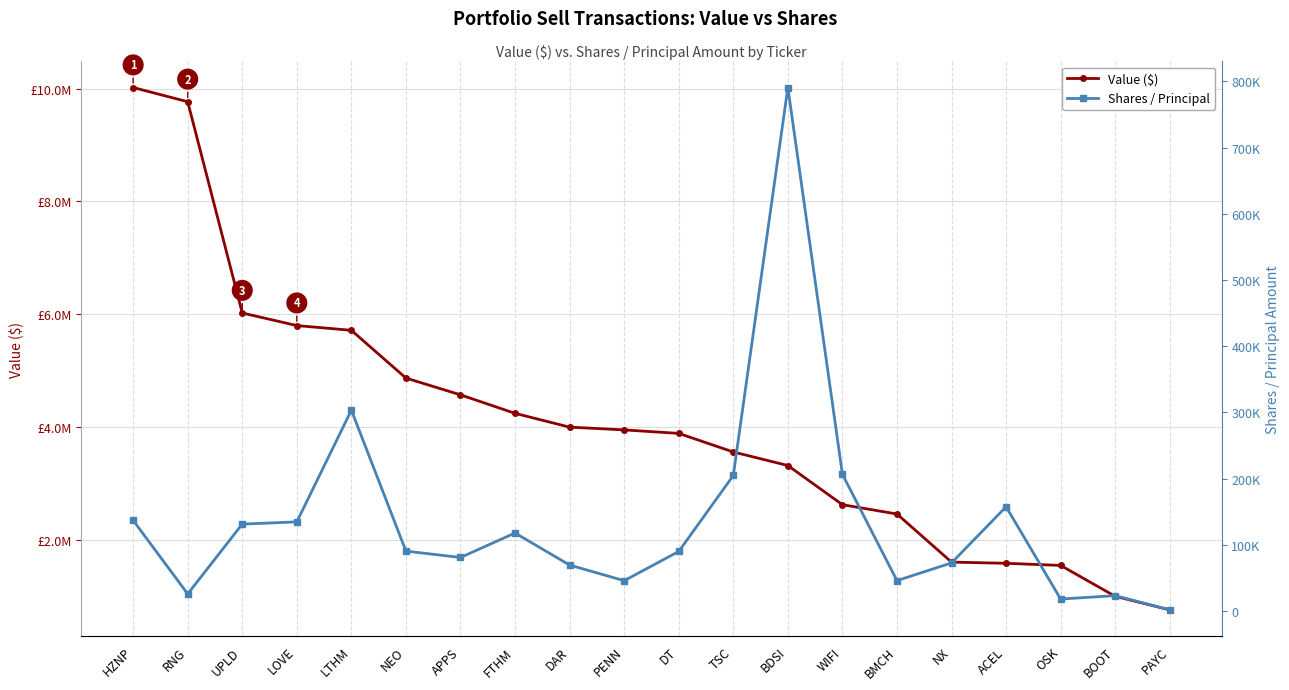

True or false: Shares / Principal has a value of 34607 at NEO.

False